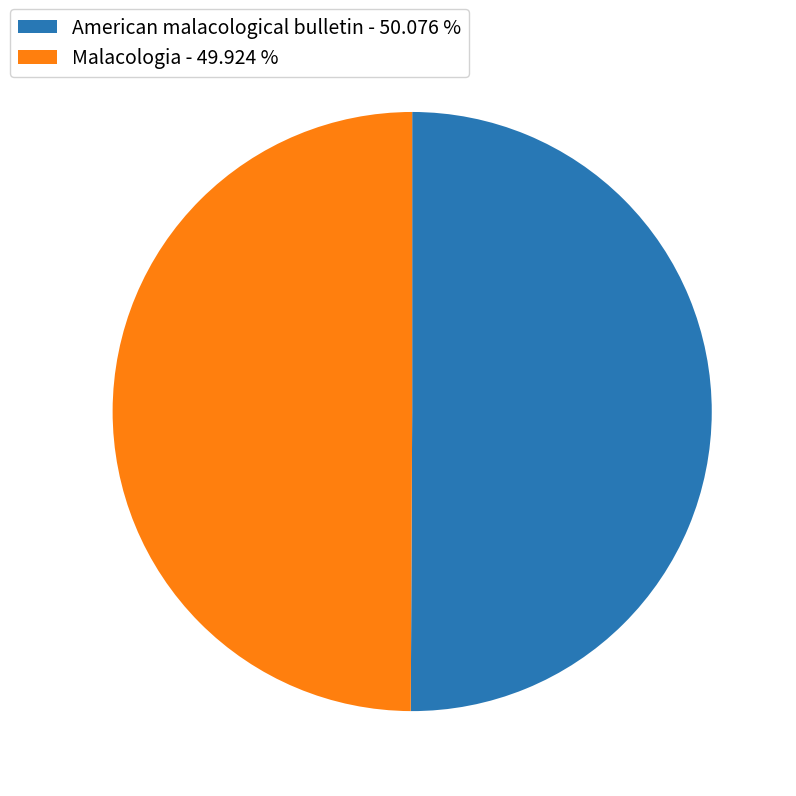

What percentage is the American malacological bulletin slice, to the nearest percent?

50%